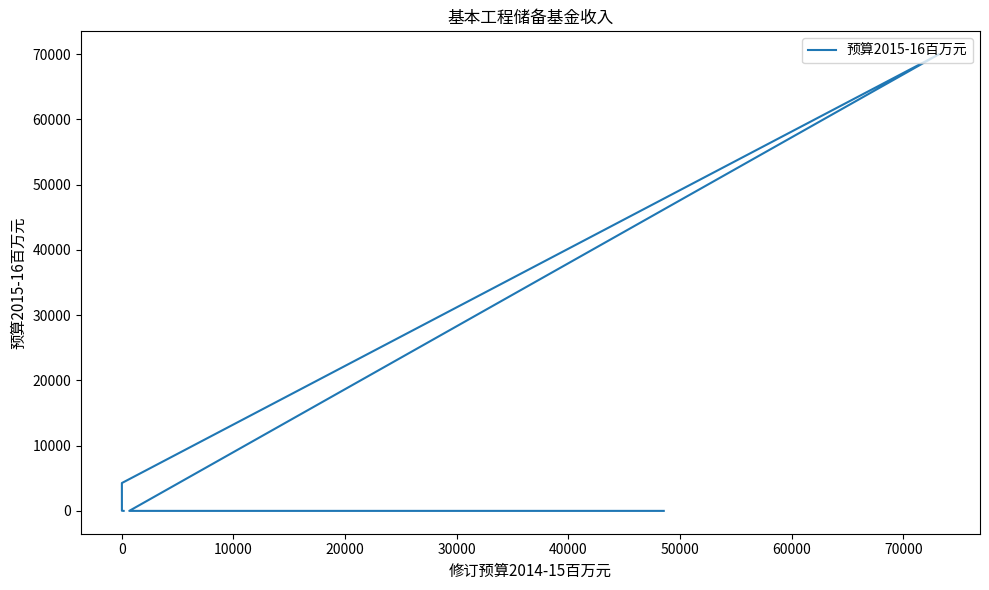

Between 10000 and 50000, which is larger?

50000